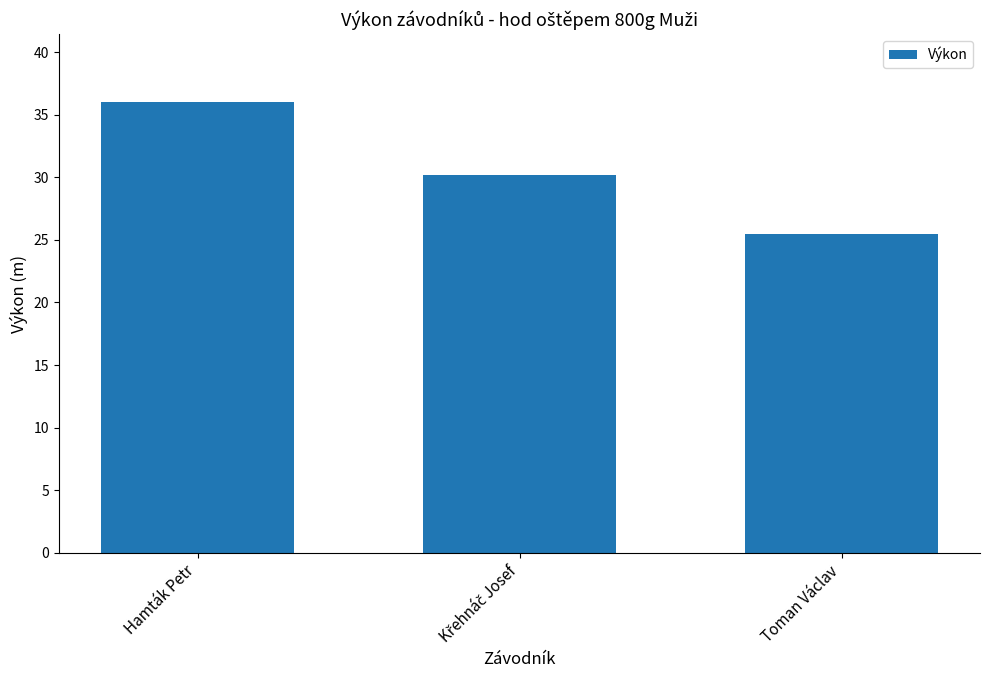

The chart shows a value of 39.3 at Toman Václav. True or false?

False